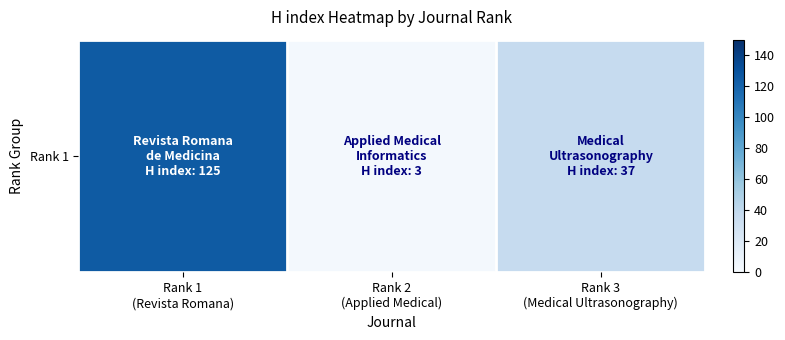

How many series are shown in this chart?

1